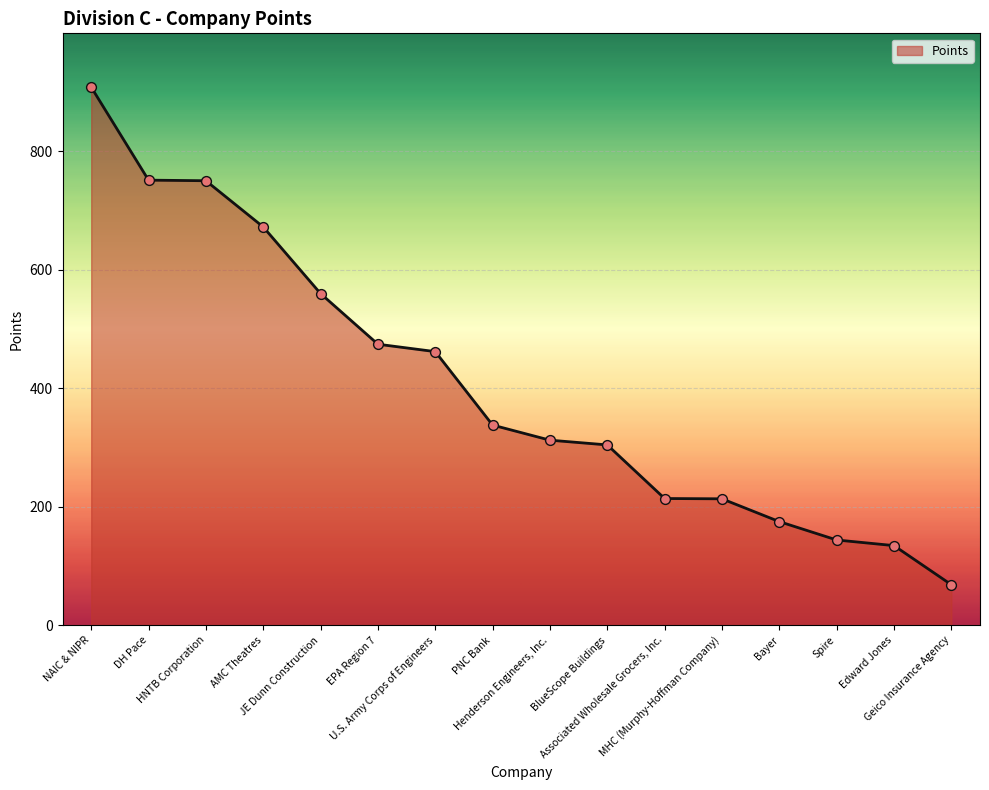

Which has a higher value, MHC (Murphy-Hoffman Company) or DH Pace?

DH Pace